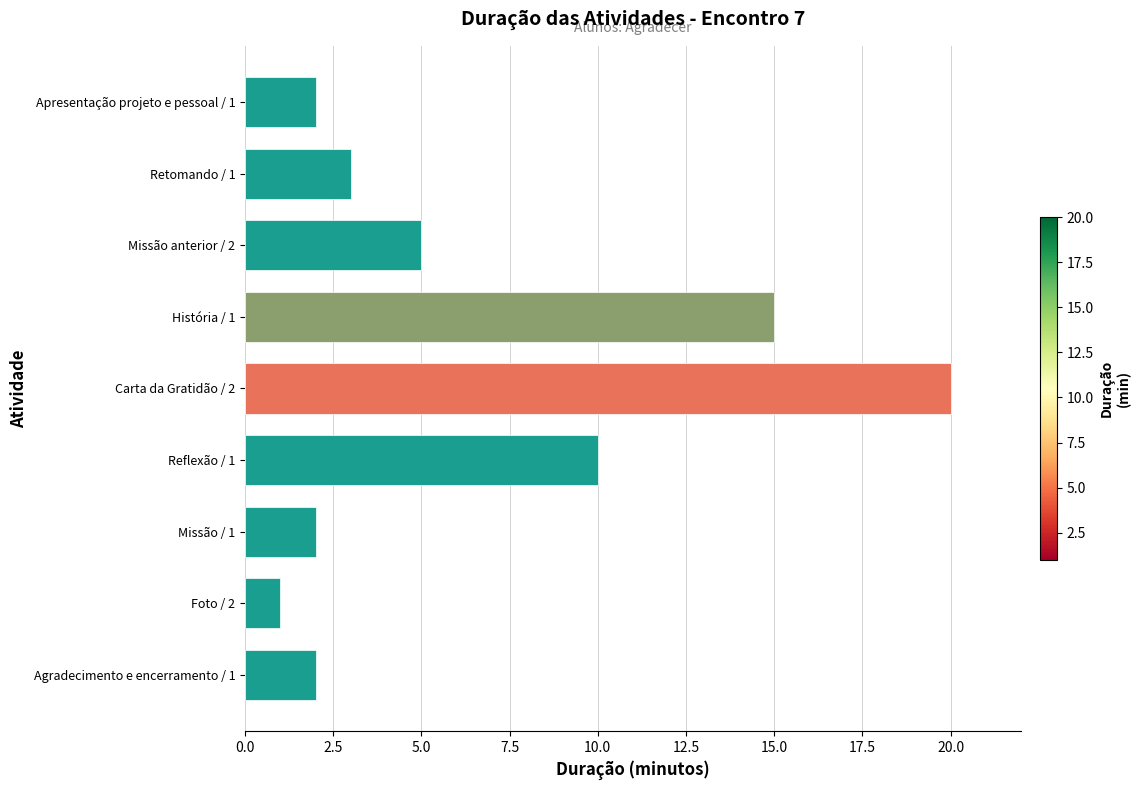

Between História / 1 and Missão anterior / 2, which is larger?

História / 1